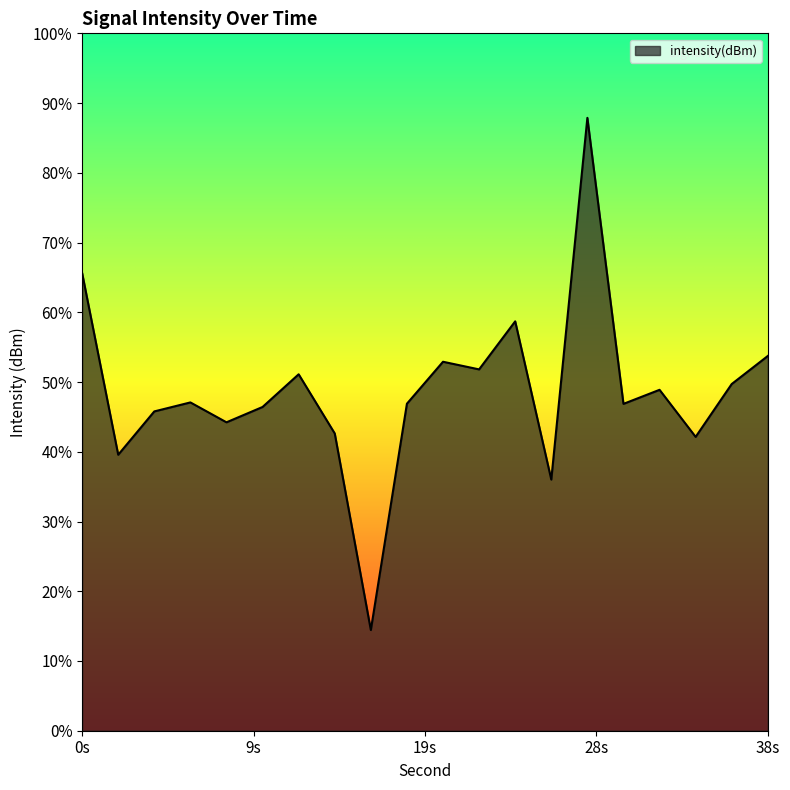

Does the chart display data point markers on the line(s)?

No